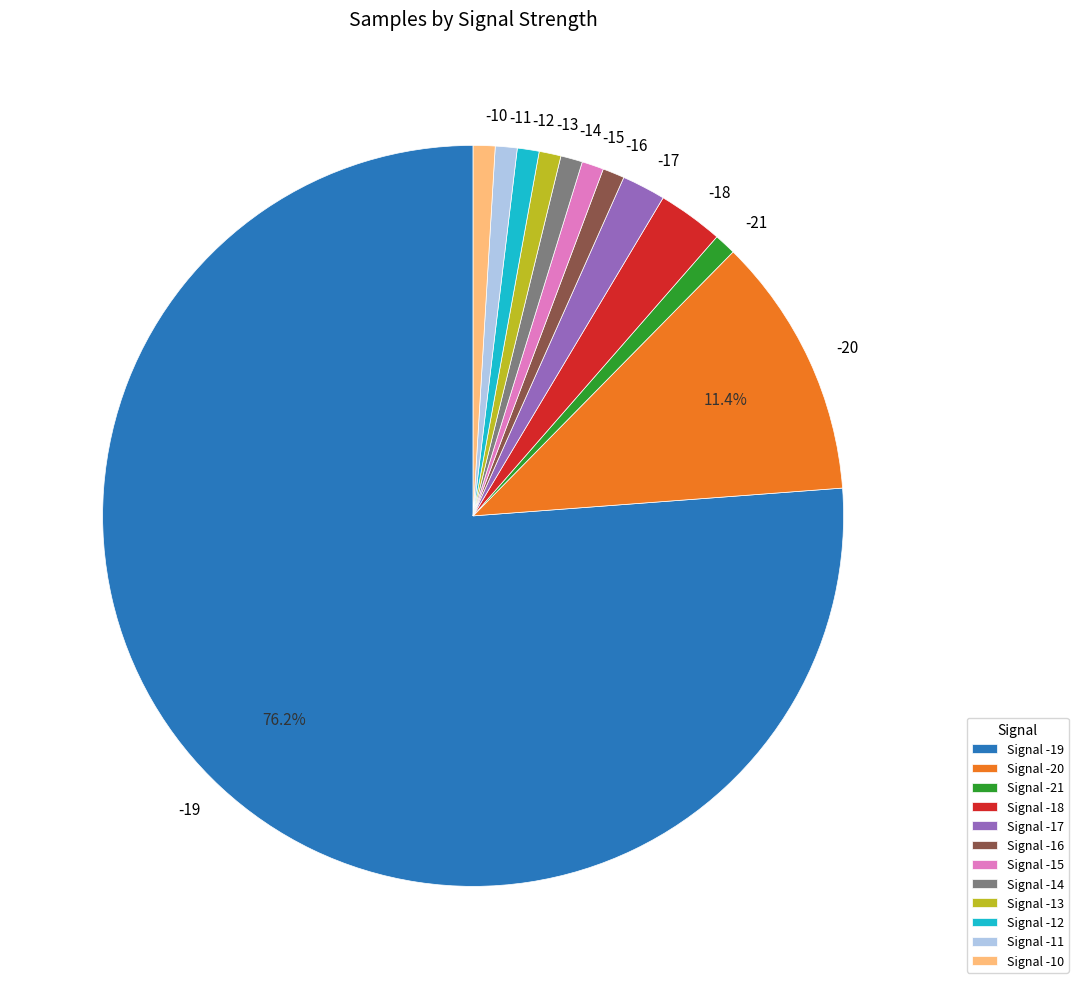

Is there a majority slice in this chart?

Yes